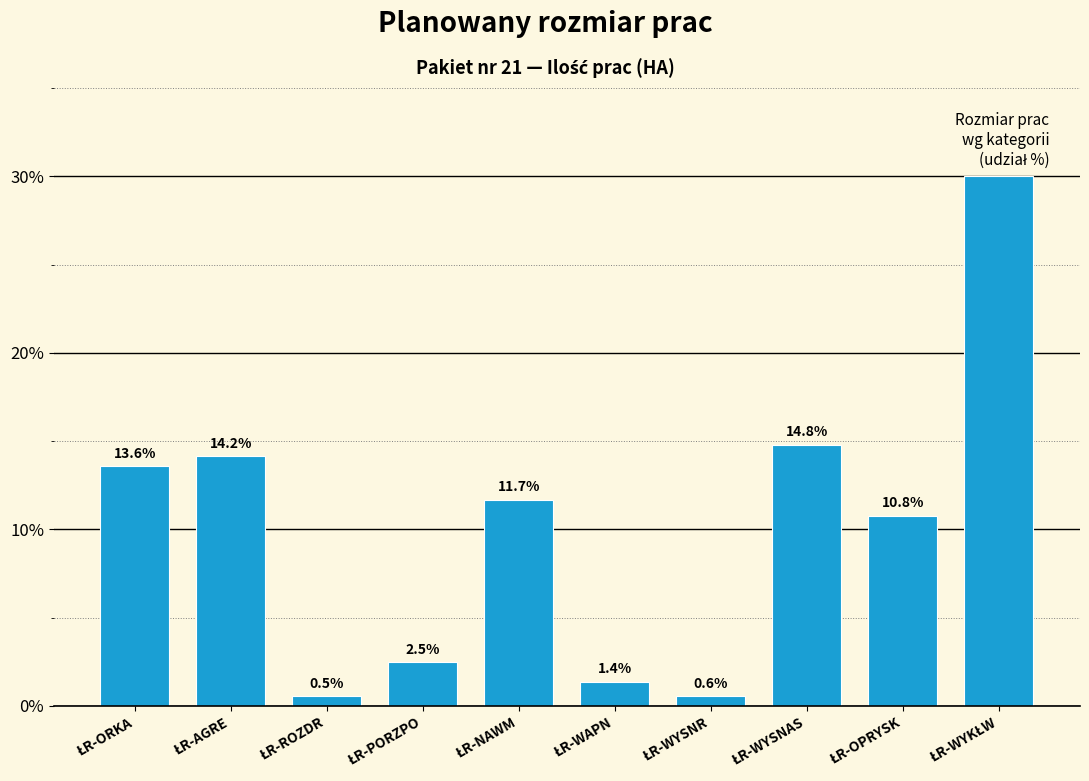

Reading right to left, what are all the values shown in this chart?

30.0	10.8	14.8	0.6	1.4	11.7	2.5	0.5	14.2	13.6